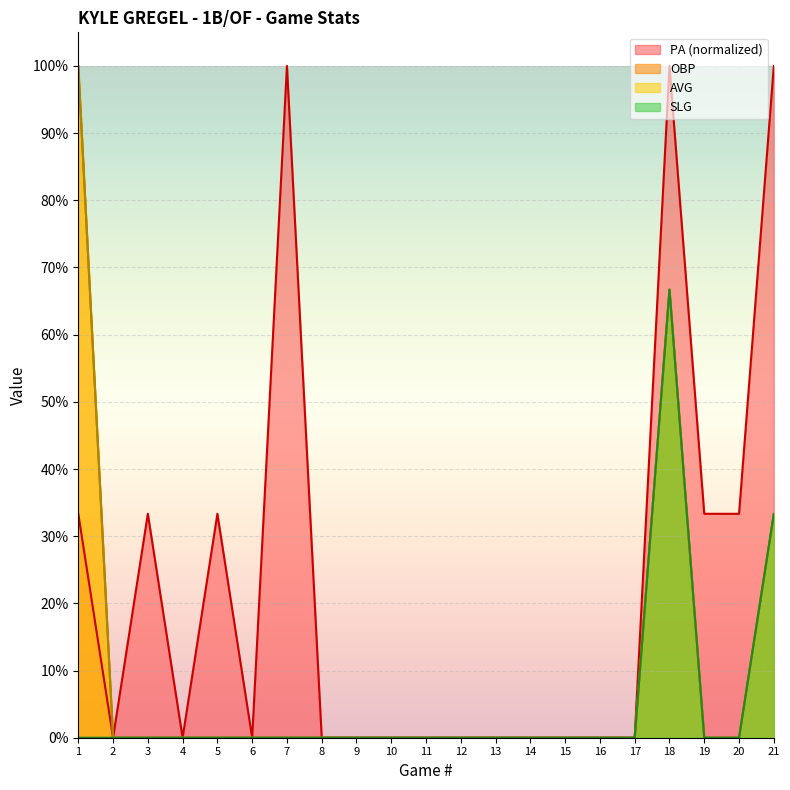

Reading right to left, transcribe all the data shown in this chart.

PA: 1.0	0.3	0.3	1.0	0.0	0.0	0.0	0.0	0.0	0.0	0.0	0.0	0.0	0.0	1.0	0.0	0.3	0.0	0.3	0.0	0.3
AVG: 0.3	0.0	0.0	0.7	0.0	0.0	0.0	0.0	0.0	0.0	0.0	0.0	0.0	0.0	0.0	0.0	0.0	0.0	0.0	0.0	1.0
OBP: 0.3	0.0	0.0	0.7	0.0	0.0	0.0	0.0	0.0	0.0	0.0	0.0	0.0	0.0	0.0	0.0	0.0	0.0	0.0	0.0	1.0
SLG: 0.3	0.0	0.0	0.7	0.0	0.0	0.0	0.0	0.0	0.0	0.0	0.0	0.0	0.0	0.0	0.0	0.0	0.0	0.0	0.0	0.0